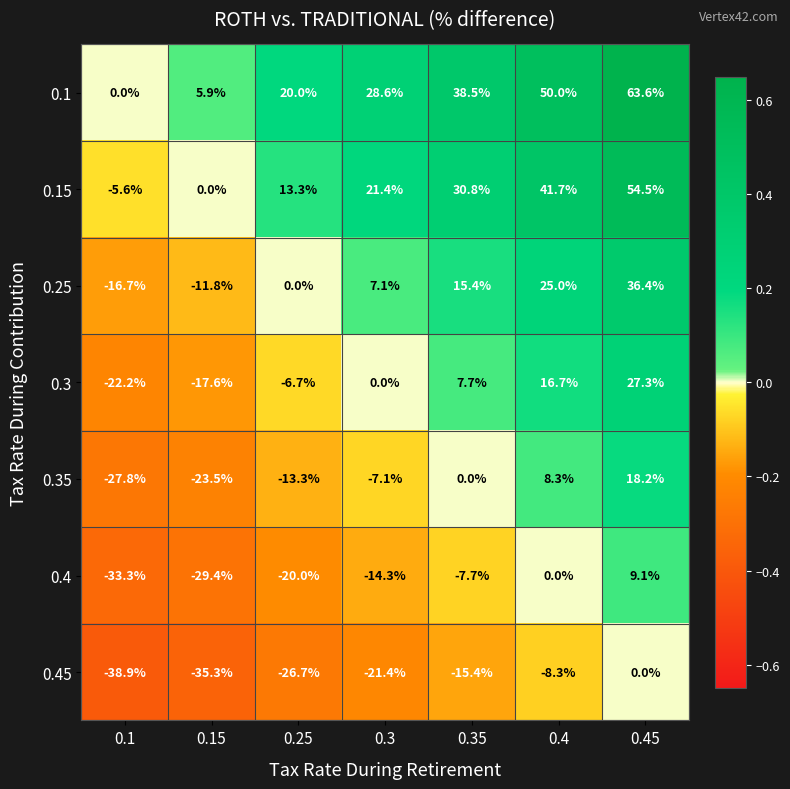

How many values in the 0.25 series are below 7?

3